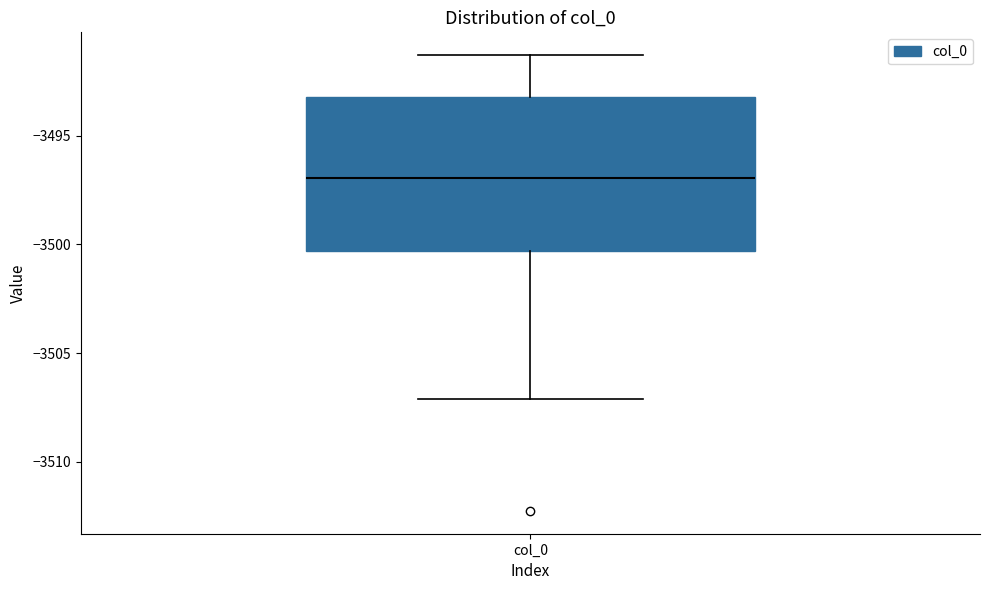

Where does the lower whisker of the box for col_0 end on the y-axis? The values are not printed on the chart, so give them approximately, as read against the axis.

-3507.0